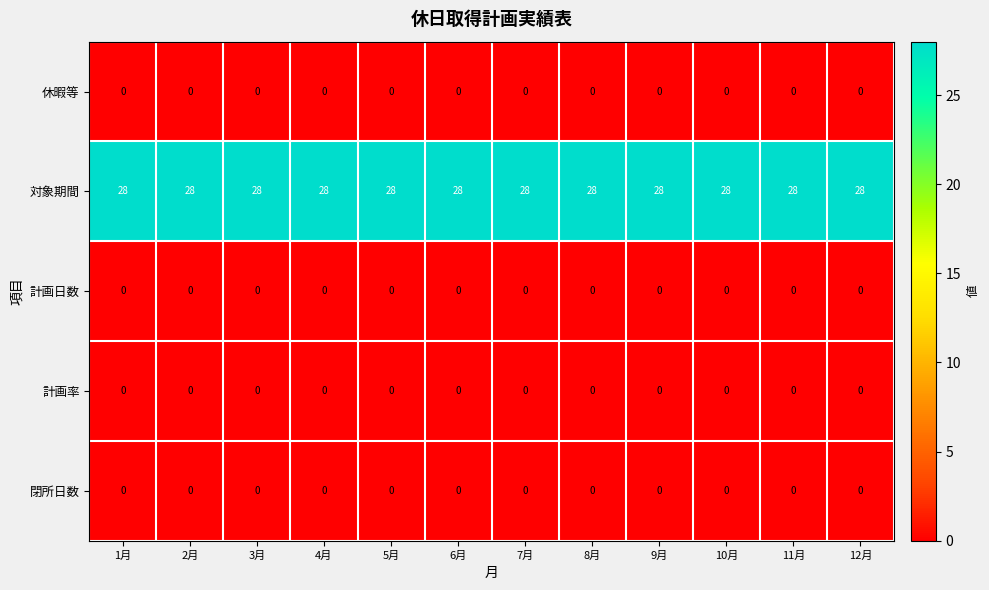

What is the spread (max minus min) of values at 9月?

28